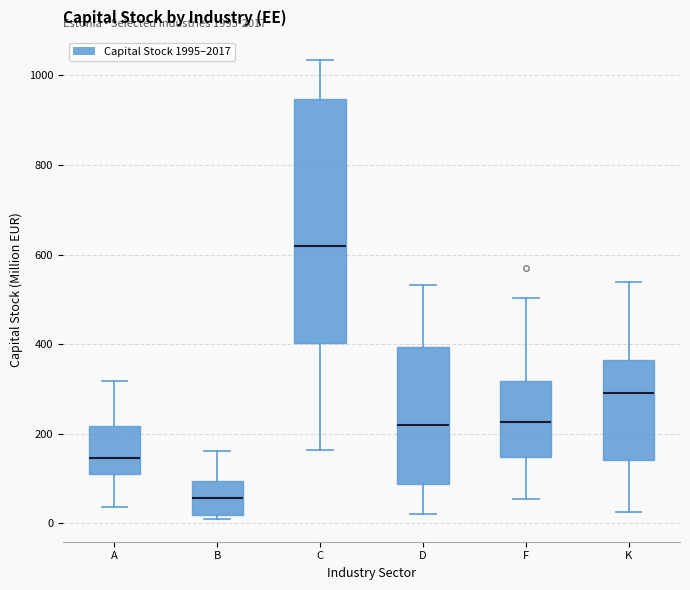

Which box's median line is the highest?

C